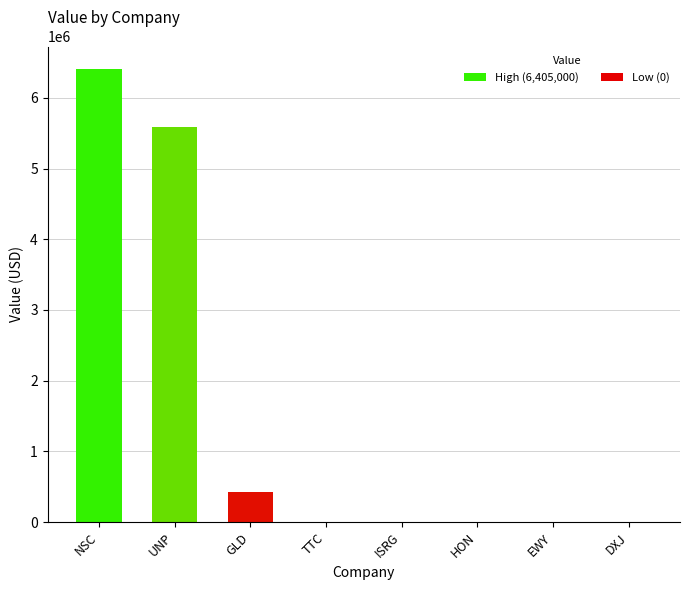

True or false: the data shows 5583000 at UNP.

True